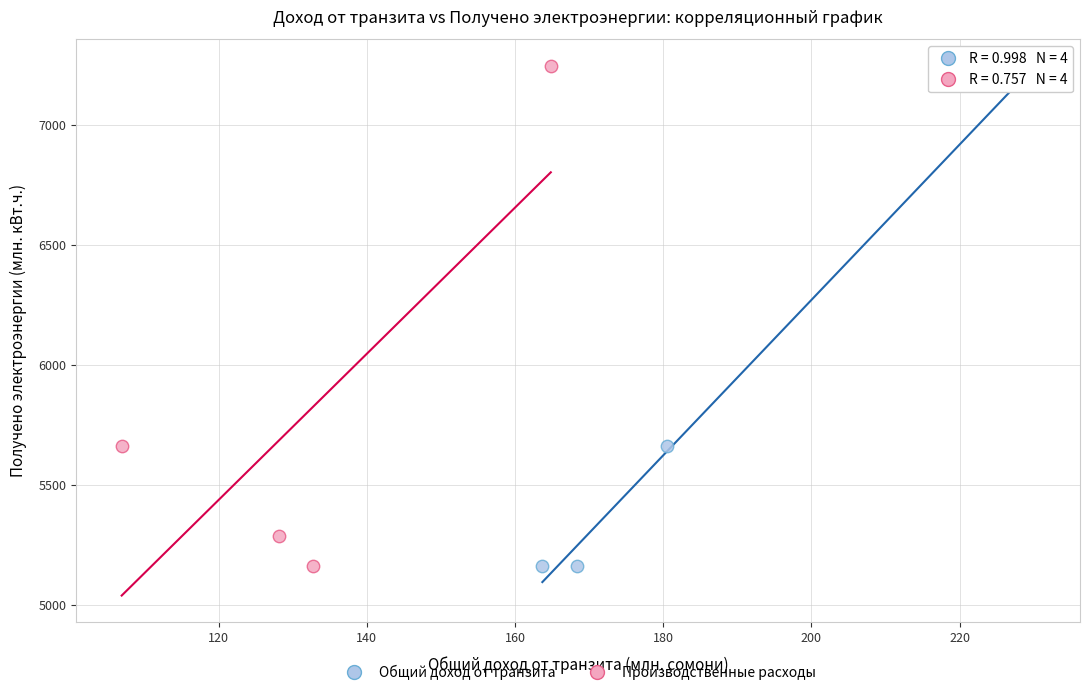

What are all the series names shown in the legend?

Общий доход от транзита, Производственные расходы